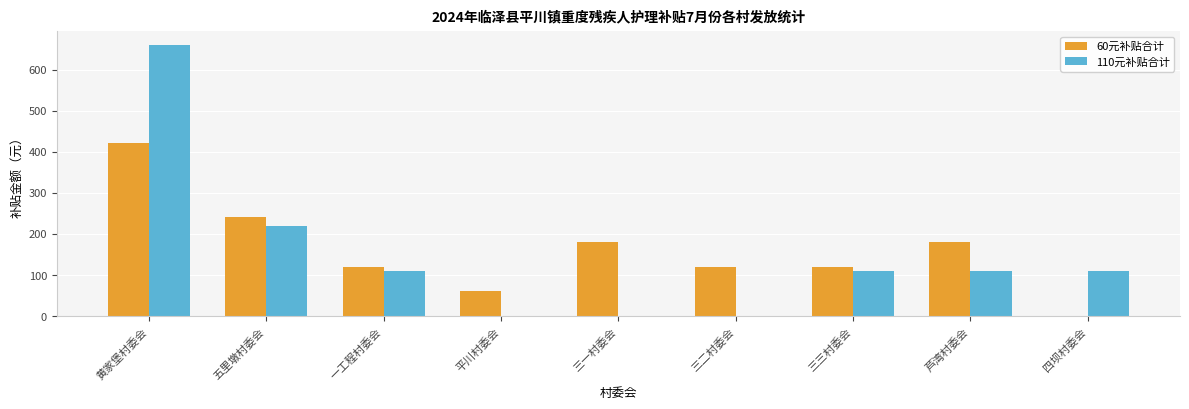

At which category is the sum across all series the highest?

黄家堡村委会